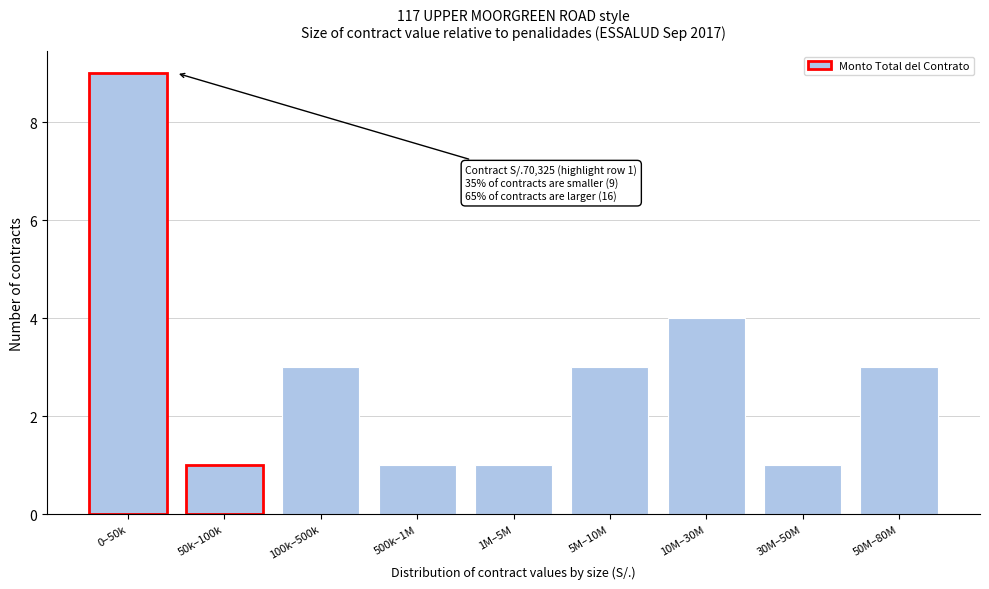

Reading left to right, transcribe all the data shown in this chart.

9	1	3	1	1	3	4	1	3